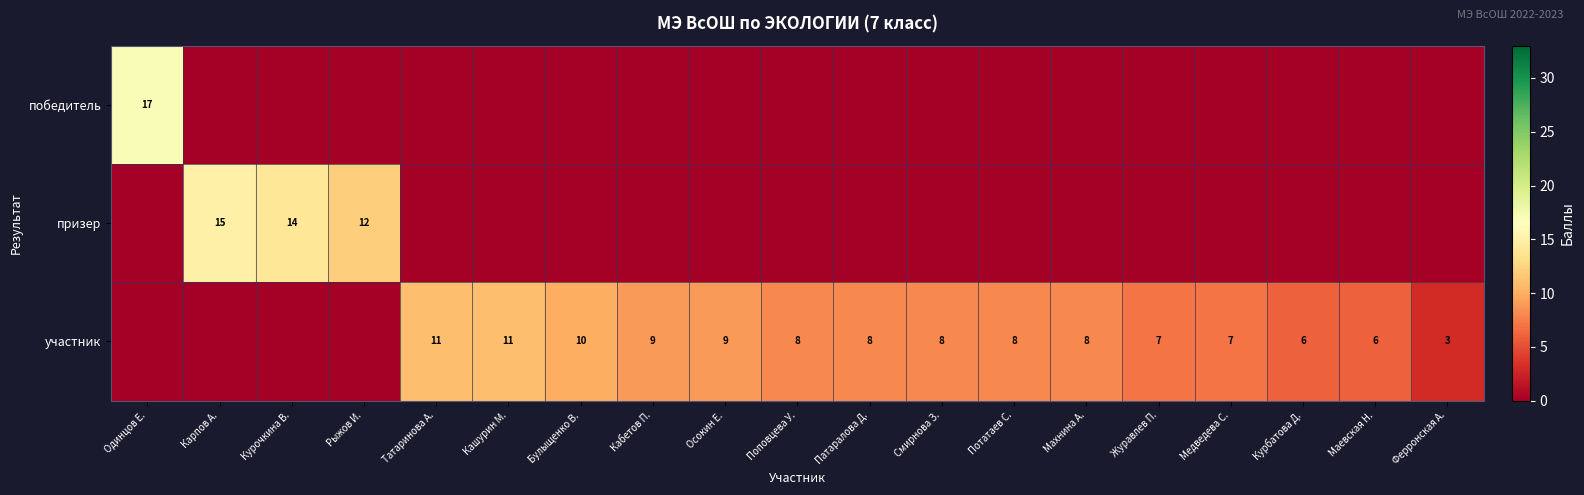

Is the value of участник at Булыщенко В. greater than the value of призер at Карпов А.?

No